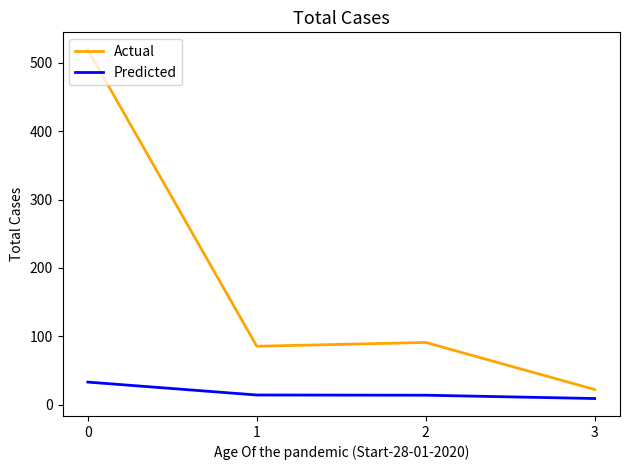

What is the difference between the second highest and second lowest values in the Actual series?

5.6